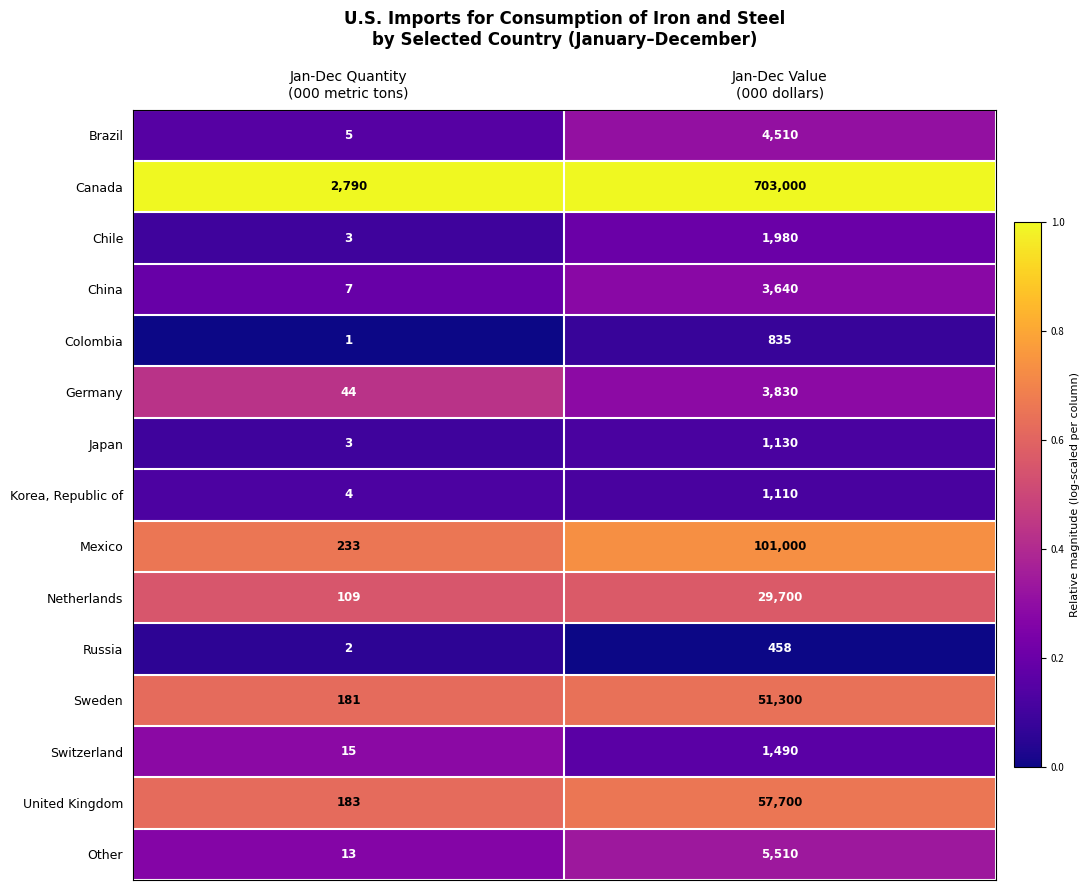

Reading right to left, list all the values displayed in this chart.

Brazil: 4510	5
Canada: 703000	2790
Chile: 1980	3
China: 3640	7
Colombia: 835	1
Germany: 3830	44
Japan: 1130	3
Korea, Republic of: 1110	4
Mexico: 101000	233
Netherlands: 29700	109
Russia: 458	2
Sweden: 51300	181
Switzerland: 1490	15
United Kingdom: 57700	183
Other: 5510	13